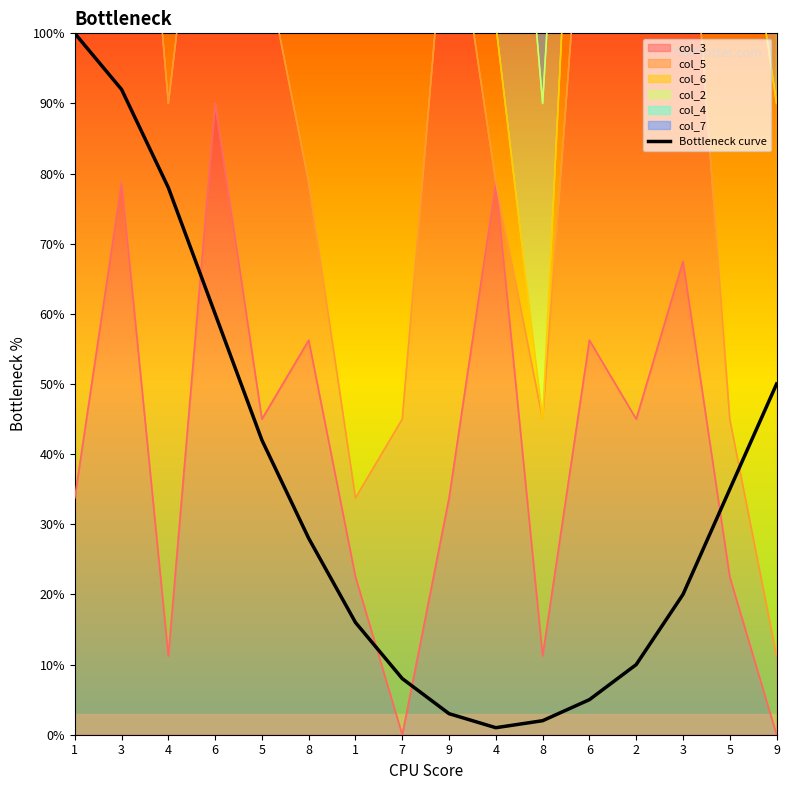

What is the label of the 9th point from the left?

9